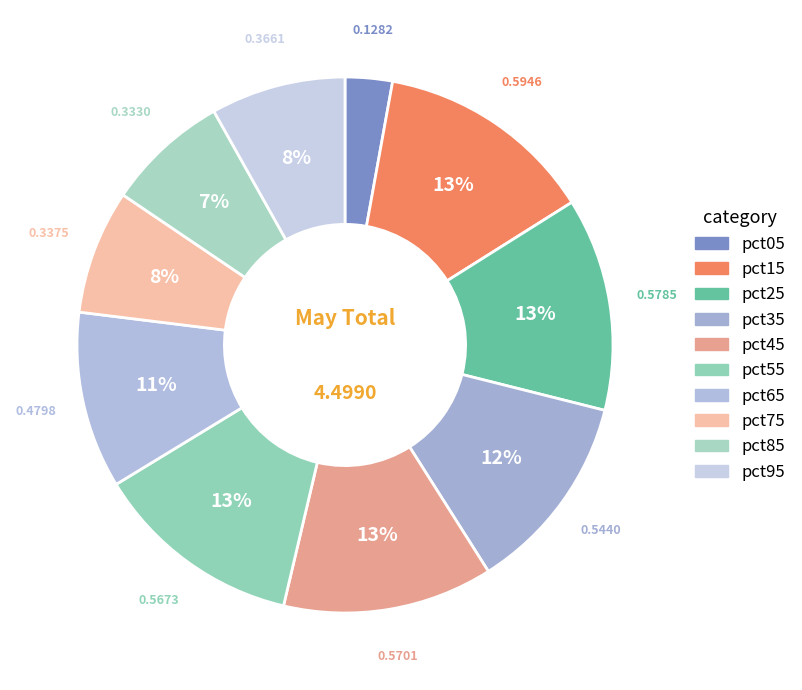

Between pct75 and pct25, which is larger?

pct25